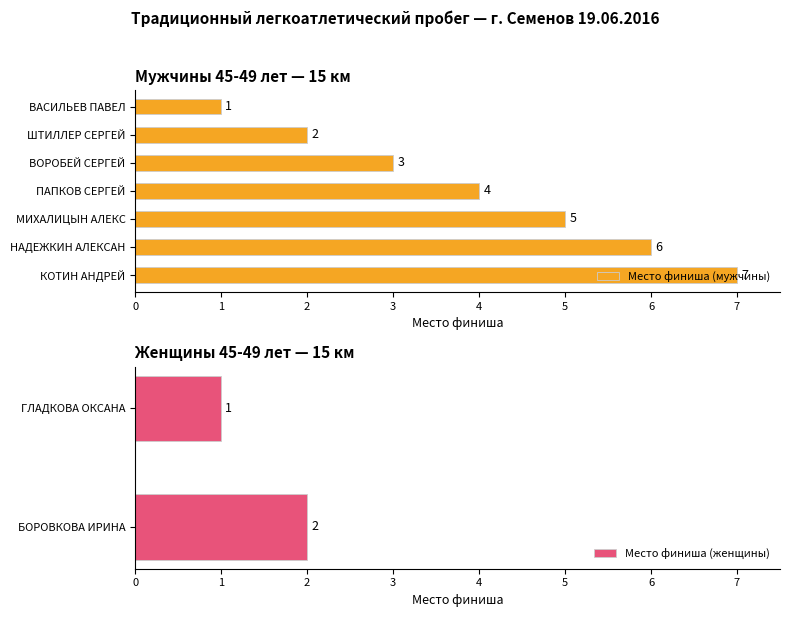

What position from the left is КОТИН АНДРЕЙ?

7